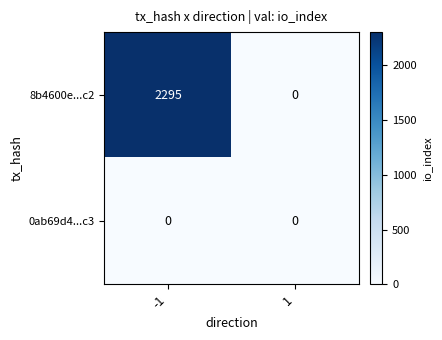

At which category is the sum across all series the highest?

-1